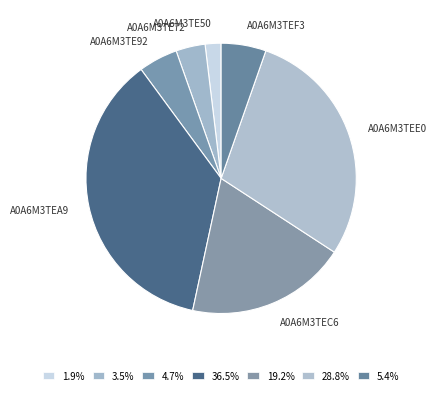

Rank the categories by value from lowest to highest.

A0A6M3TE50, A0A6M3TE72, A0A6M3TE92, A0A6M3TEF3, A0A6M3TEC6, A0A6M3TEE0, A0A6M3TEA9